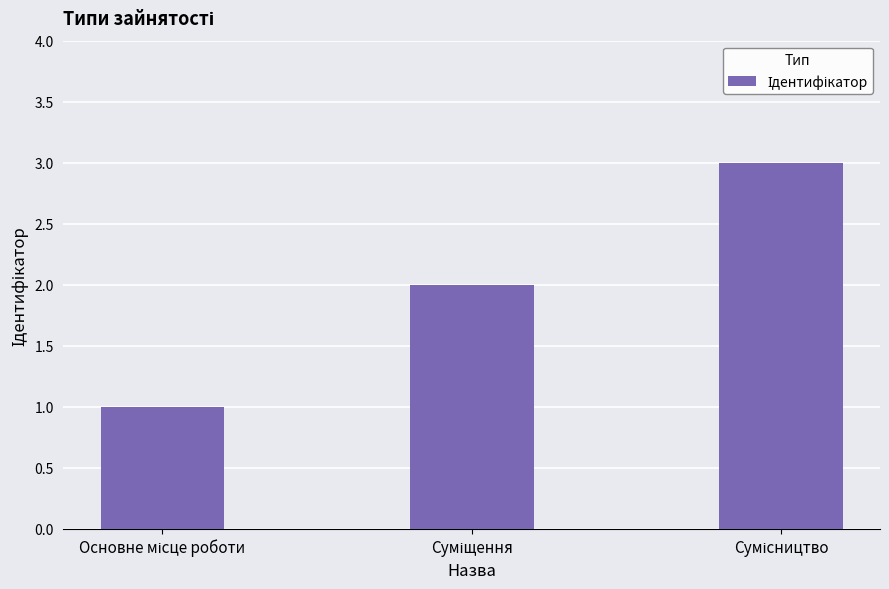

What is the sum of all values?

6